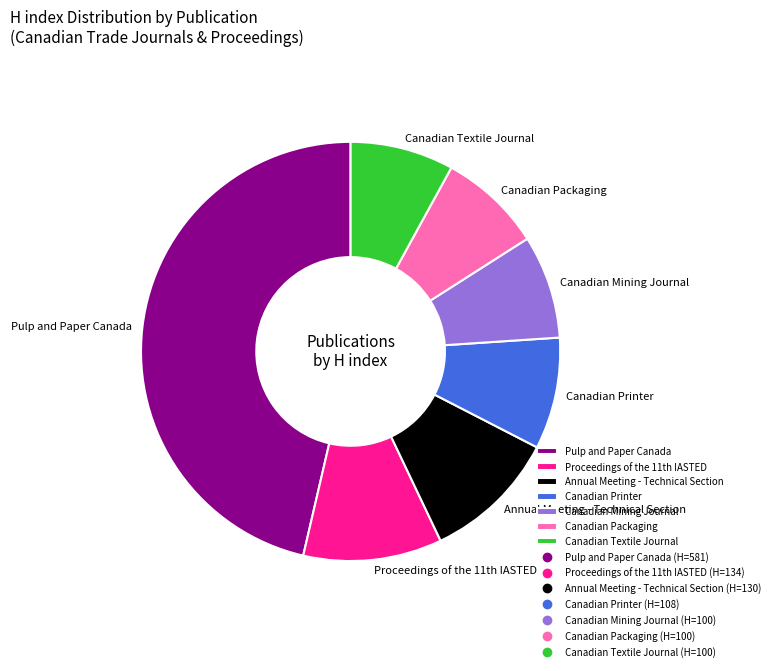

Is it true that Canadian Textile Journal is 8% of the pie?

True